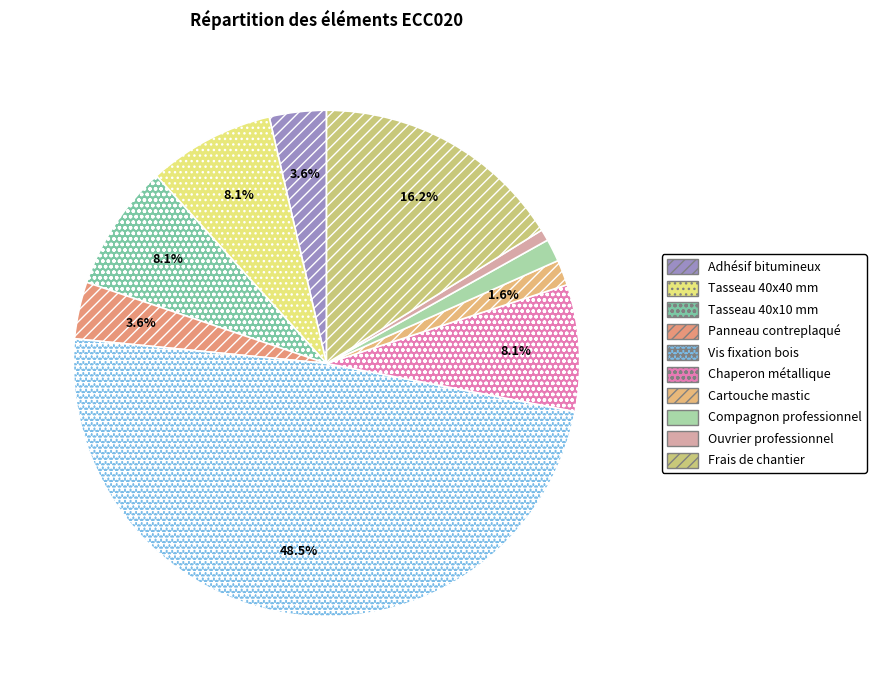

Which slice is the smallest?

Ouvrier professionnel